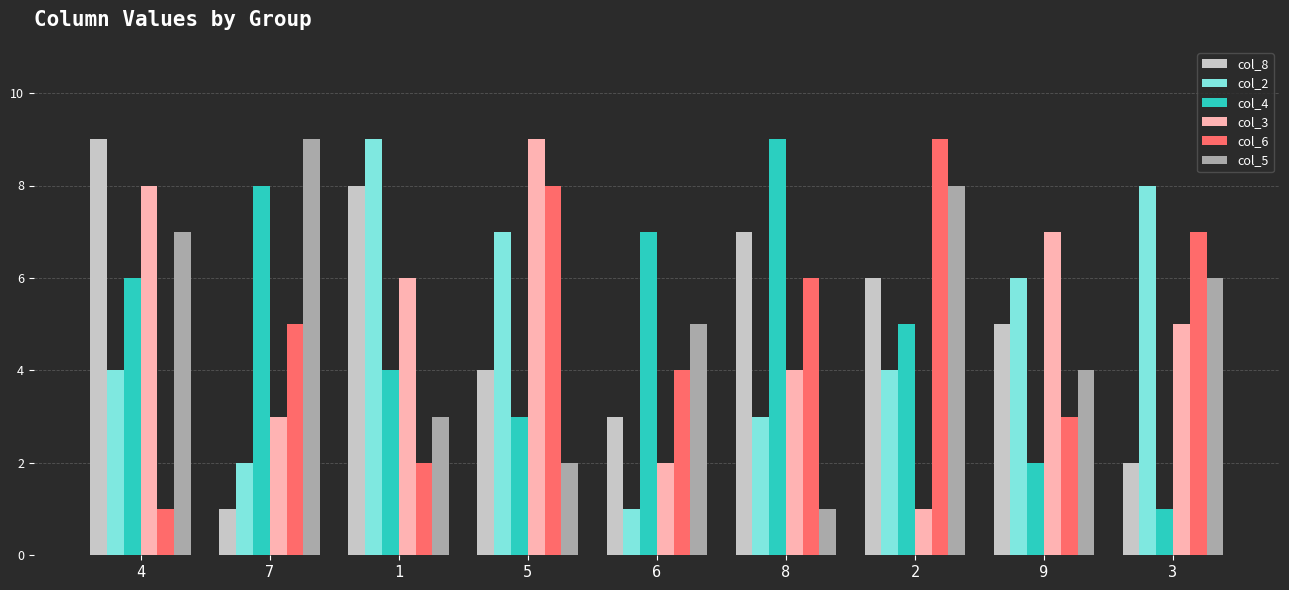

What is the difference between the maximum and minimum values in the col_3 series?

8